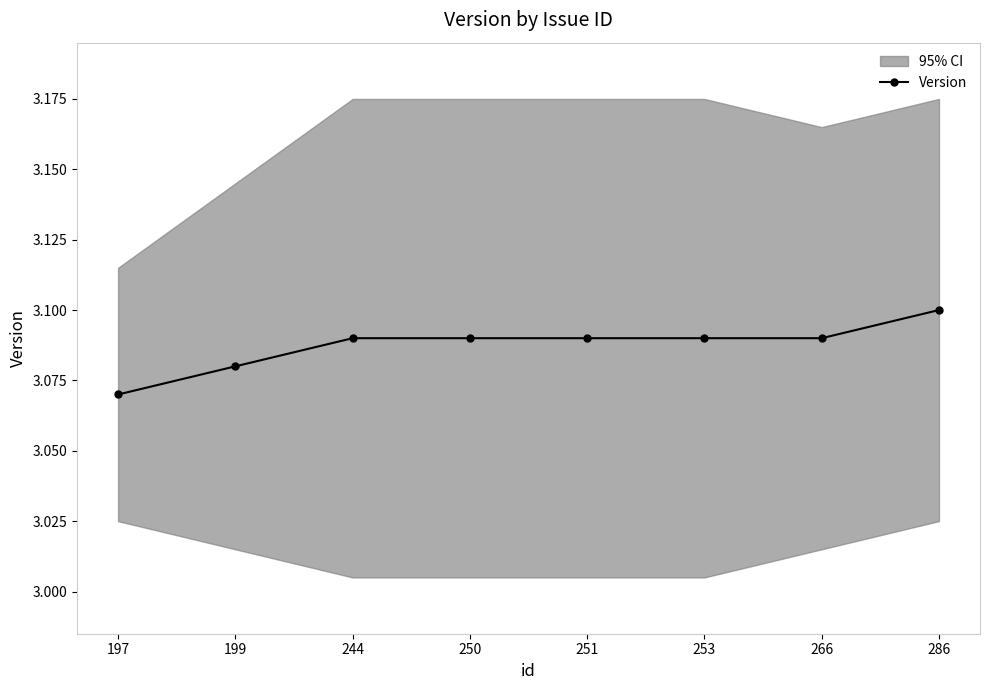

How many categories are shown in the chart?

8